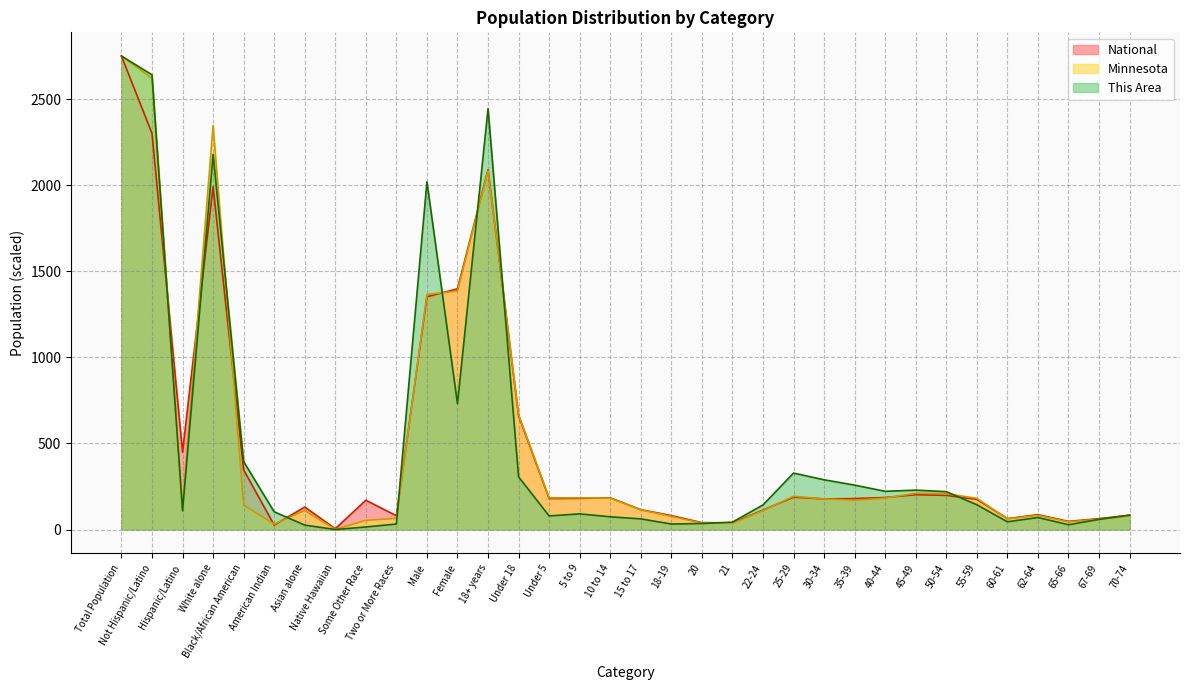

What is the total value across all series at Total Population?

8253.0